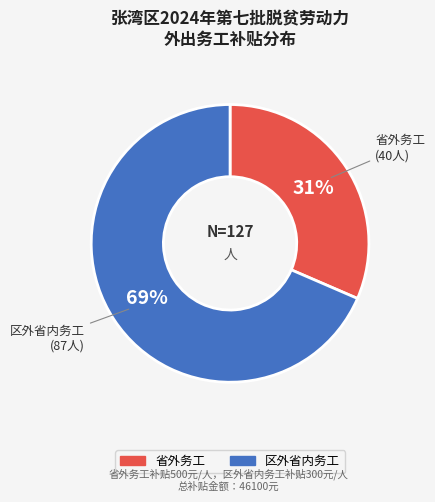

Count the number of slices in the pie.

2